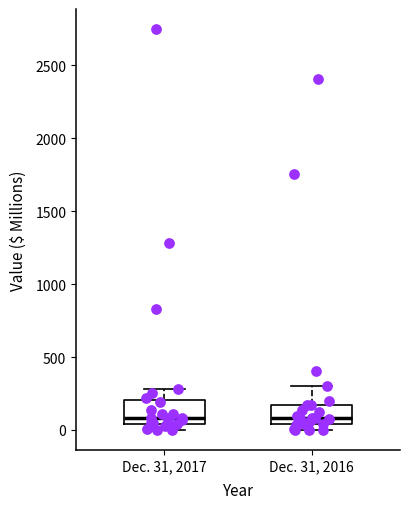

Reading left to right, read every box against the y-axis: the position of its median line, the range the box covers, and the ends of its whiskers. The values are not printed on the chart, so give them approximately, as read against the axis.

Dec. 31, 2017: median 100, box 50 to 200, whiskers 0 to 300
Dec. 31, 2016: median 100, box 50 to 150, whiskers 0 to 300